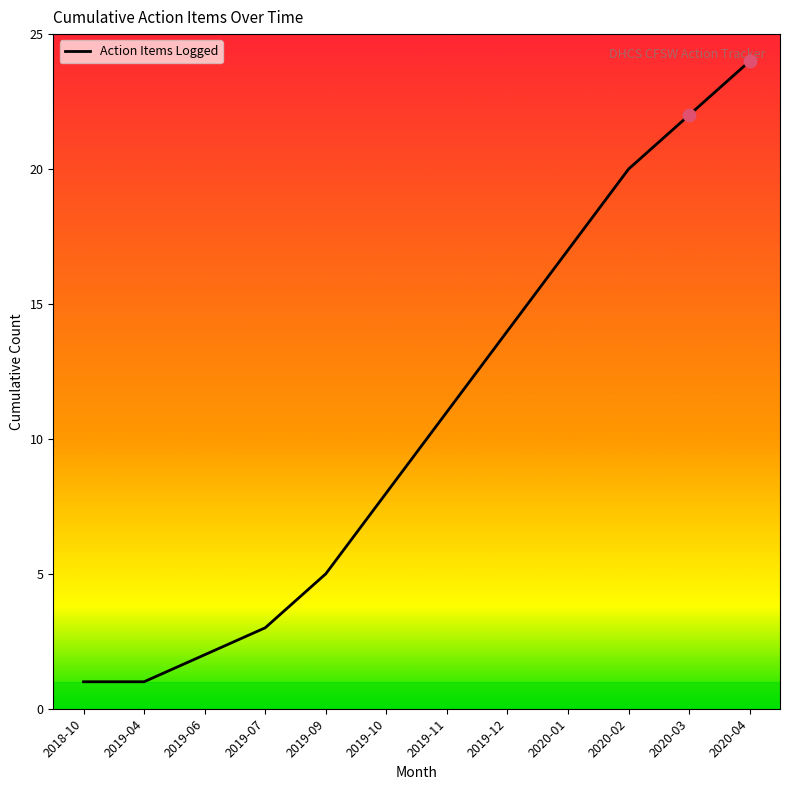

What is the change in value from 2019-06 to 2020-02?

+18